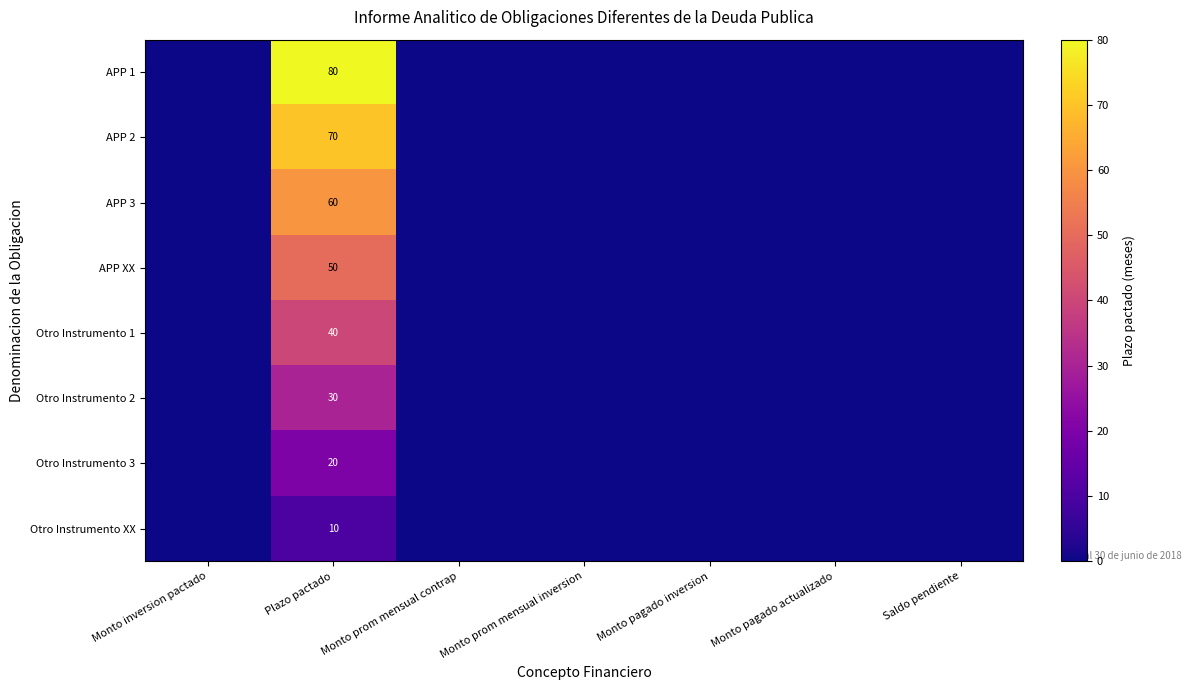

Is it true that Otro Instrumento 2 equals 7 at Plazo pactado?

False